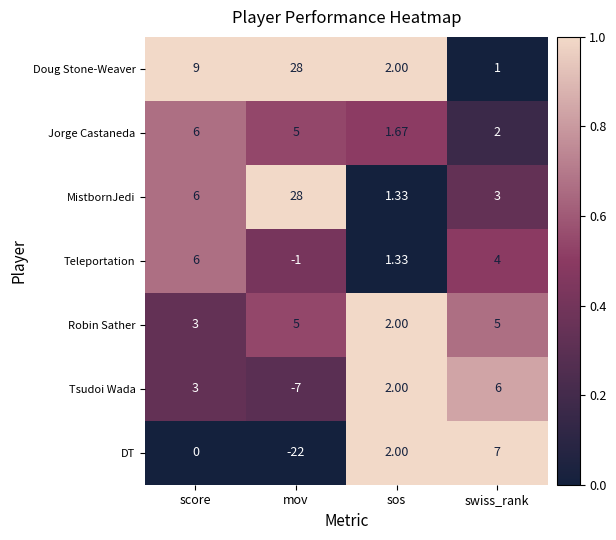

Which series has the widest spread of values?

DT